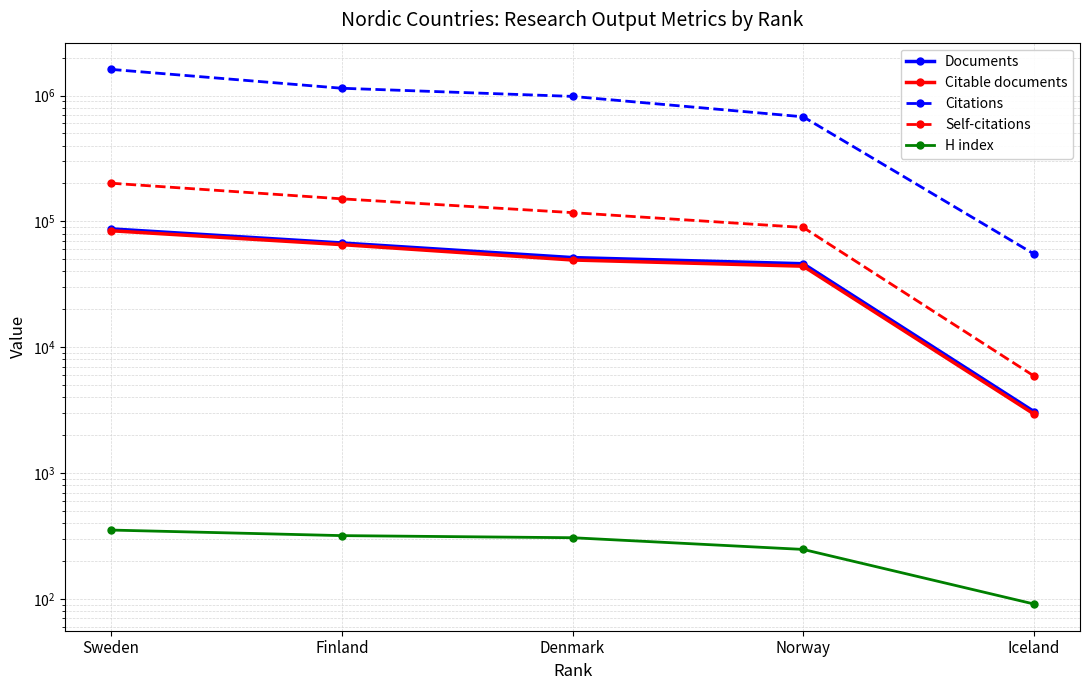

What are all the series names shown in the legend?

Documents, Citable documents, Citations, Self-citations, H index